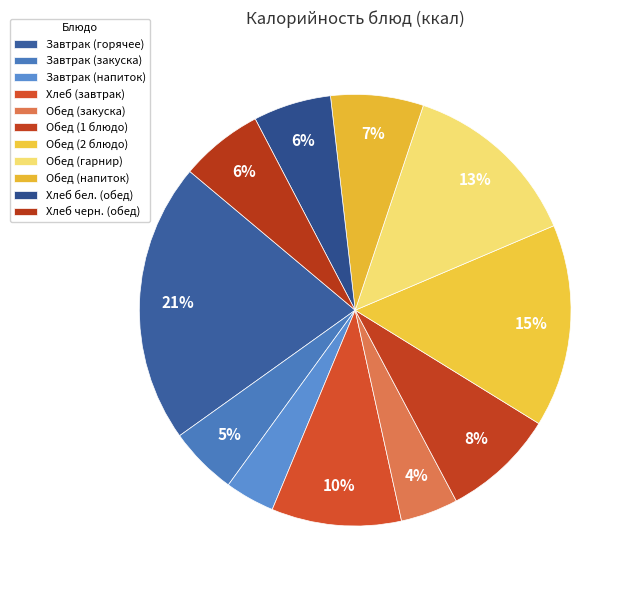

How many segments does this pie chart have?

11